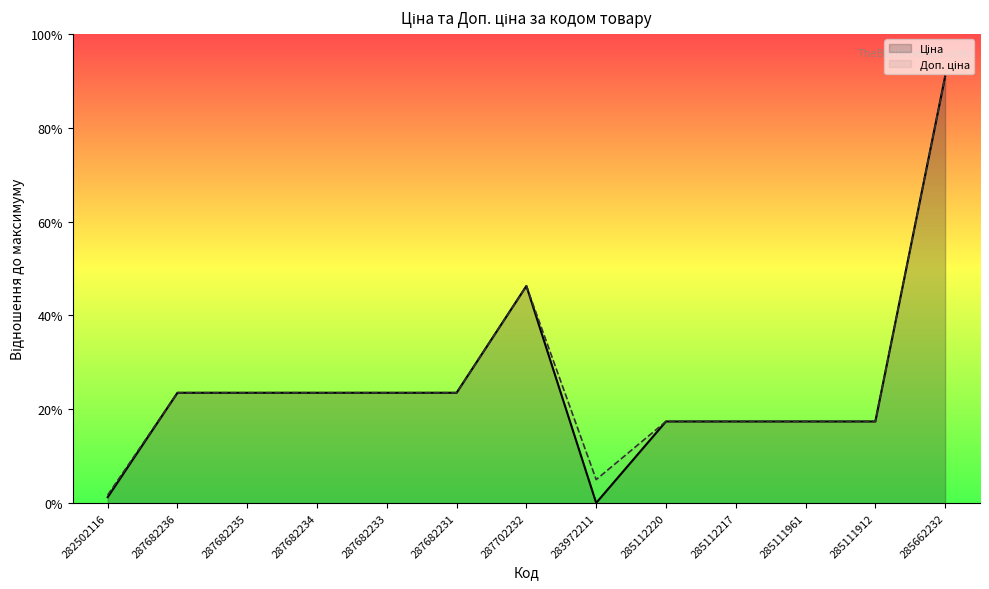

Reading right to left, extract all data points from this chart.

Ціна (line): 58037.0	11113.6	11113.6	11113.6	11113.6	32.0	29548.9	15019.2	15019.2	15019.2	15019.2	15019.2	813.0
Доп. ціна (line): 58037.0	11113.6	11113.6	11113.6	11113.6	3205.0	29548.9	15019.2	15019.2	15019.2	15019.2	15019.2	1101.8